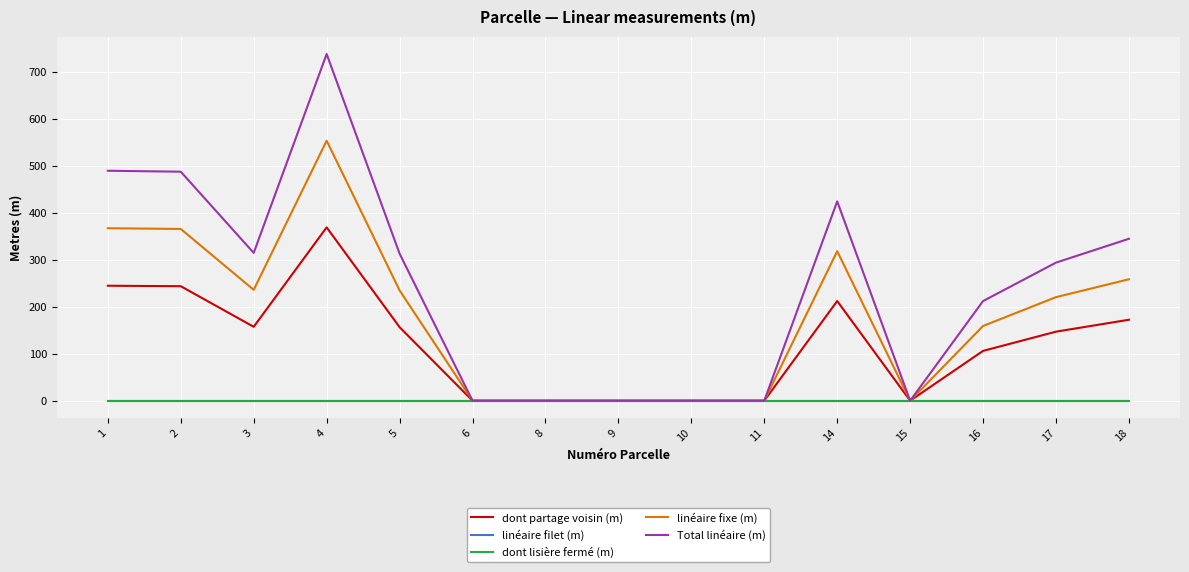

Is it true that linéaire fixe (m) equals 0.0 at 15?

True